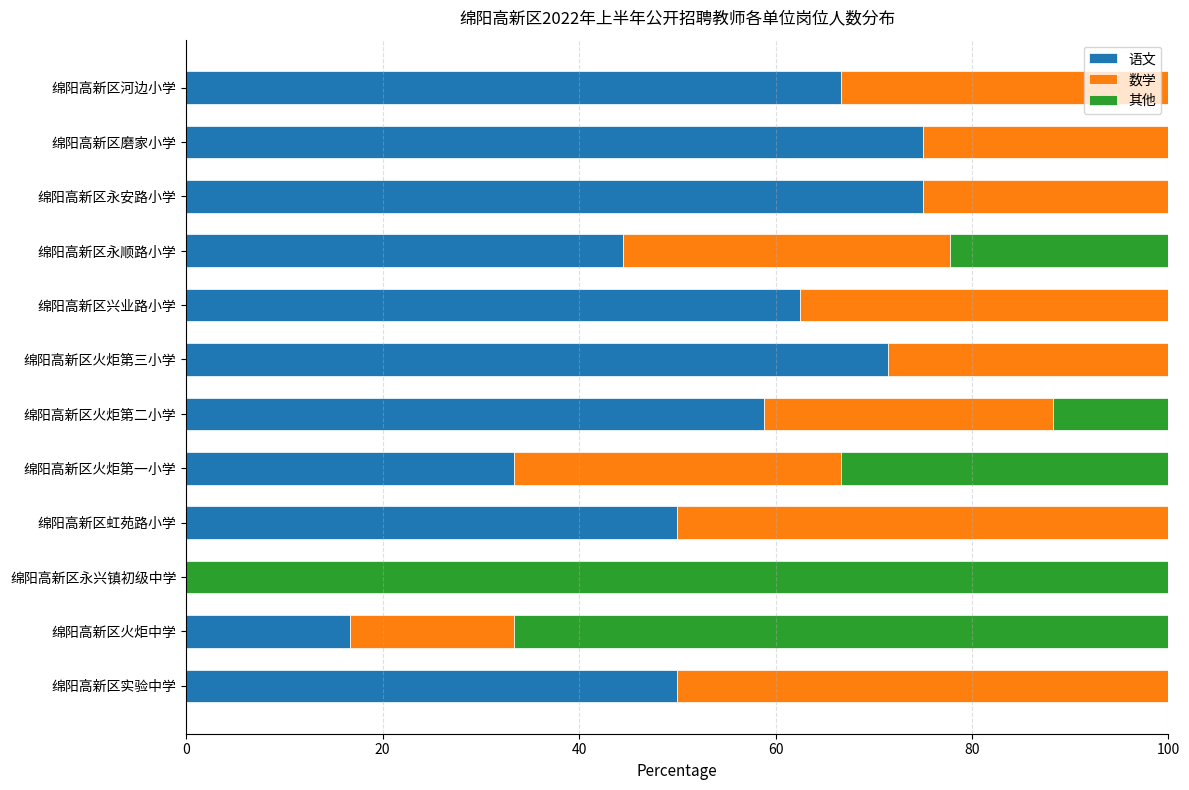

How many data points does each series have?

12